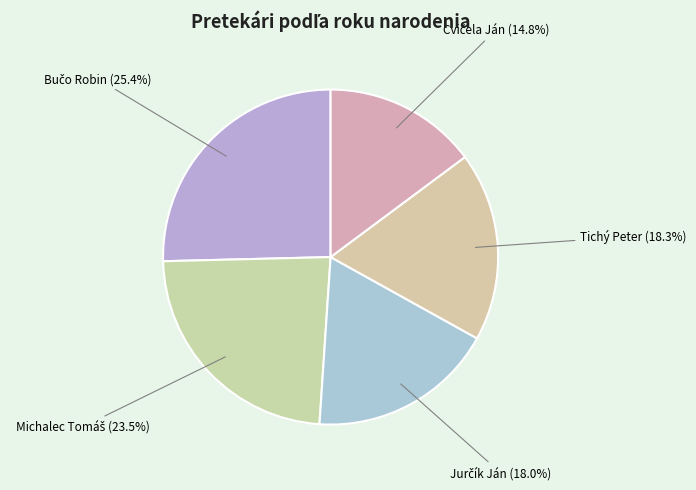

How many slices are in this pie chart?

5